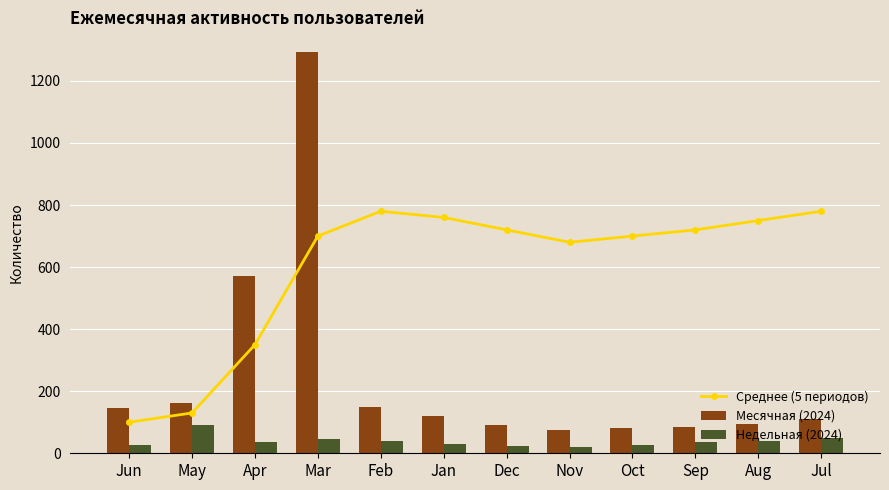

The Среднее (5 периодов) series shows 1375 at Feb. True or false?

False